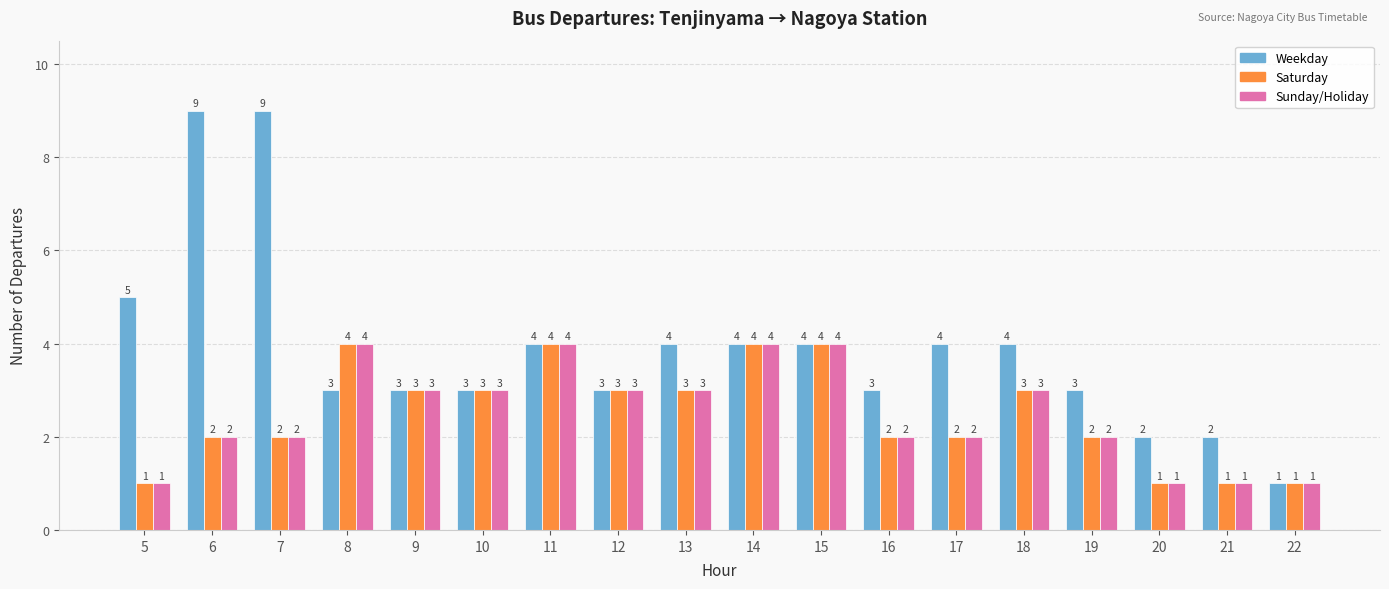

Which series has the largest range (max minus min)?

Weekday